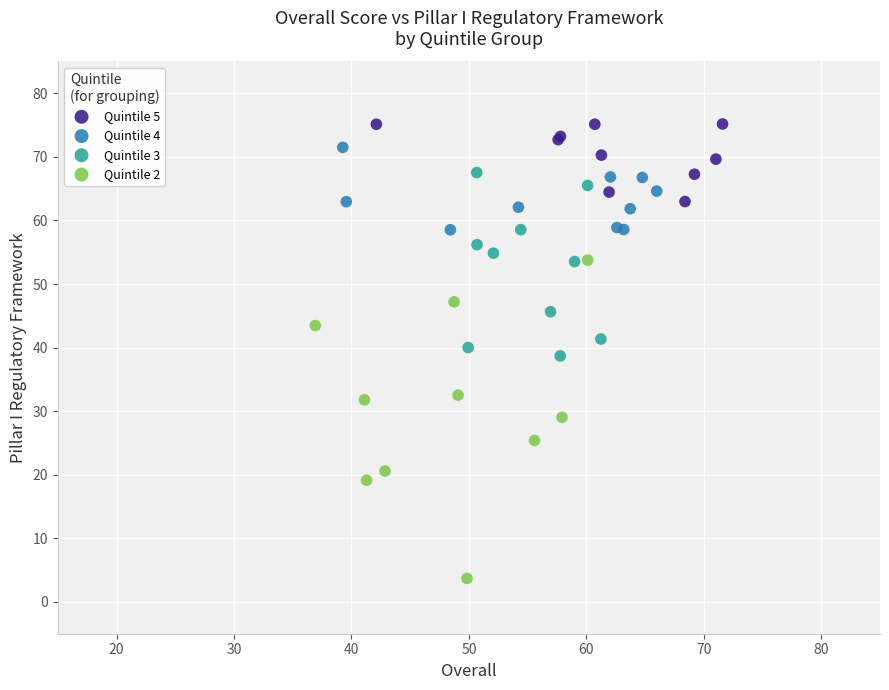

Which series has the largest Y range (max minus min)?

Quintile 2